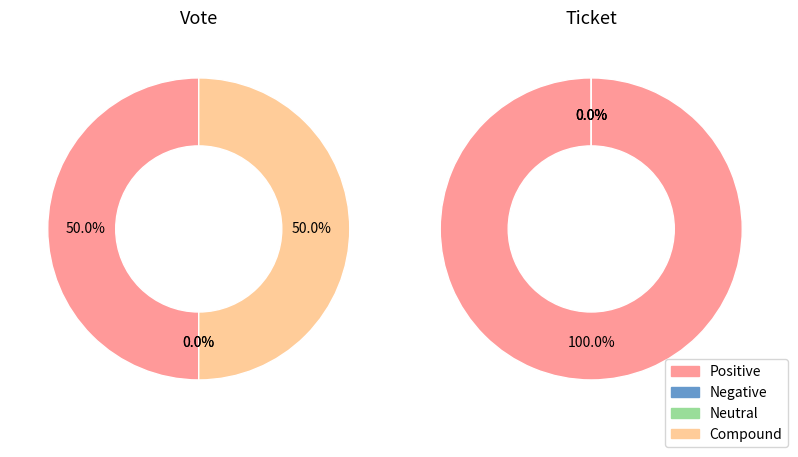

What is the total percentage of Ticket and Vote?

100.0%